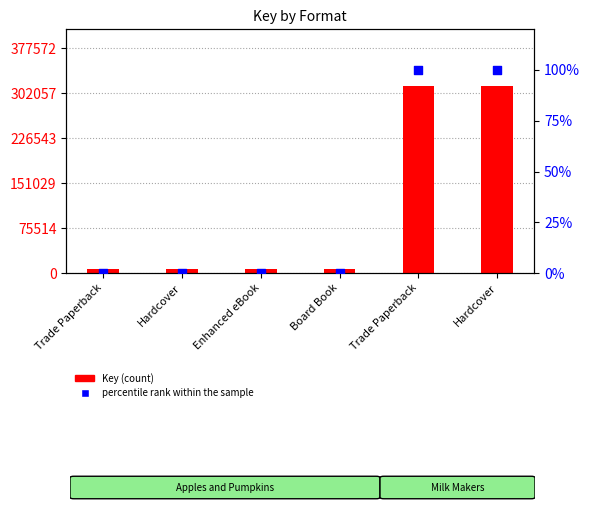

At how many categories does at least one series exceed 198697?

2